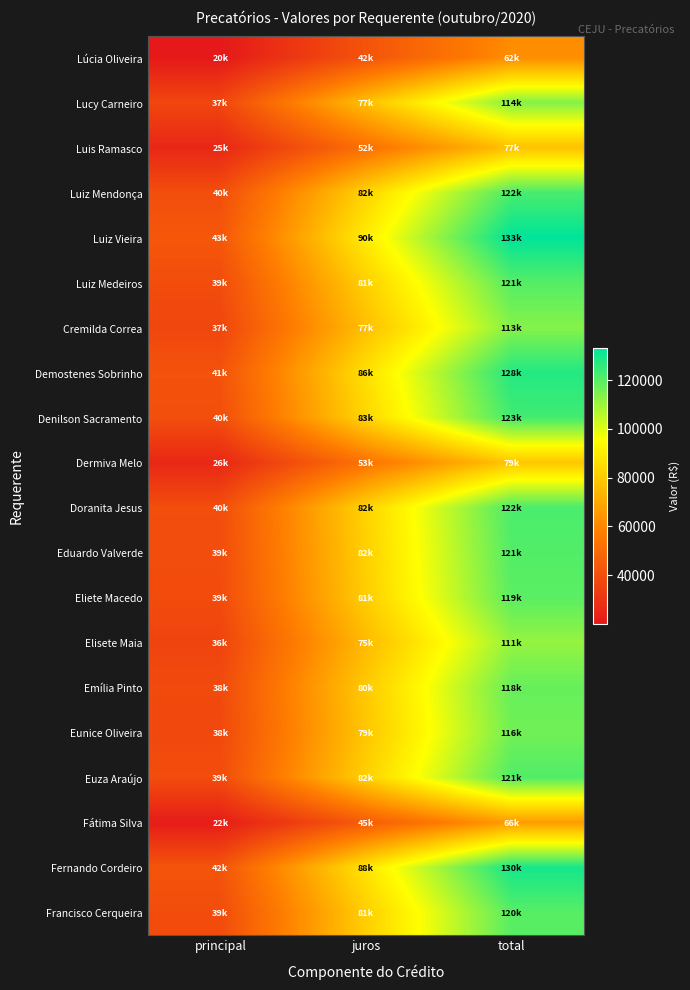

Between juros and total, which is larger?

total